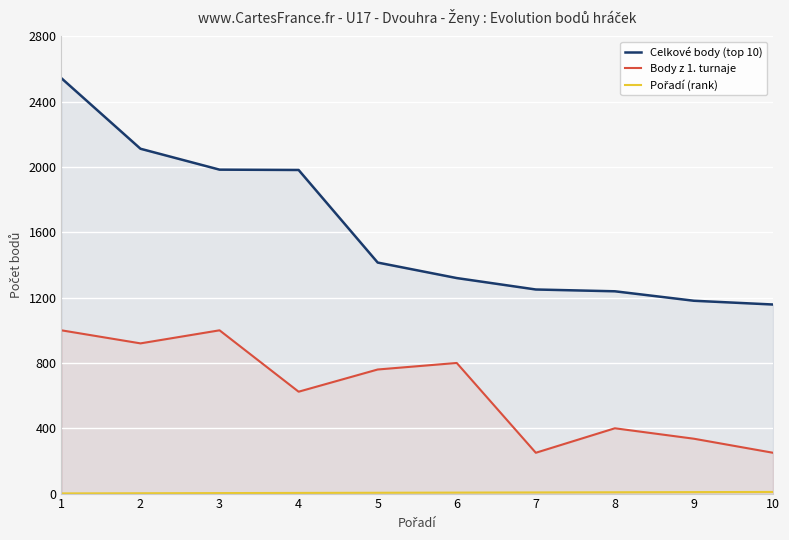

What is the value of the Pořadí (rank) point at the 1st from the left?

1